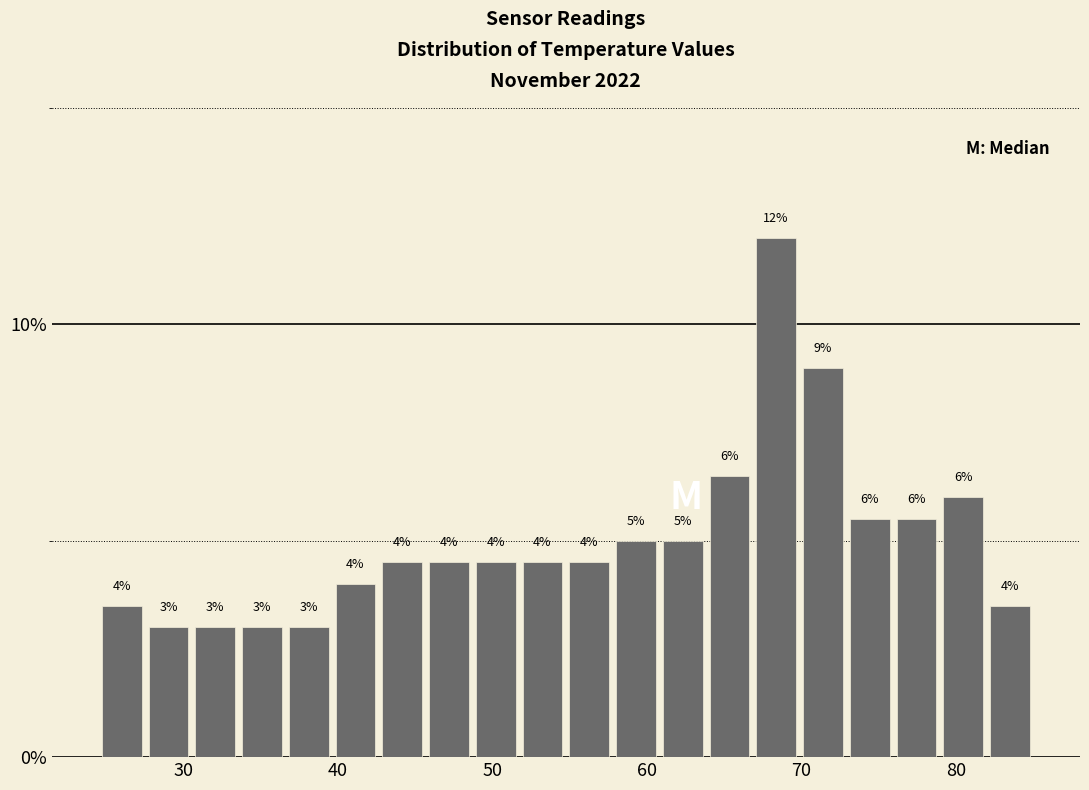

Read against the x-axis, roughly where is the centre of the tallest bar?

68